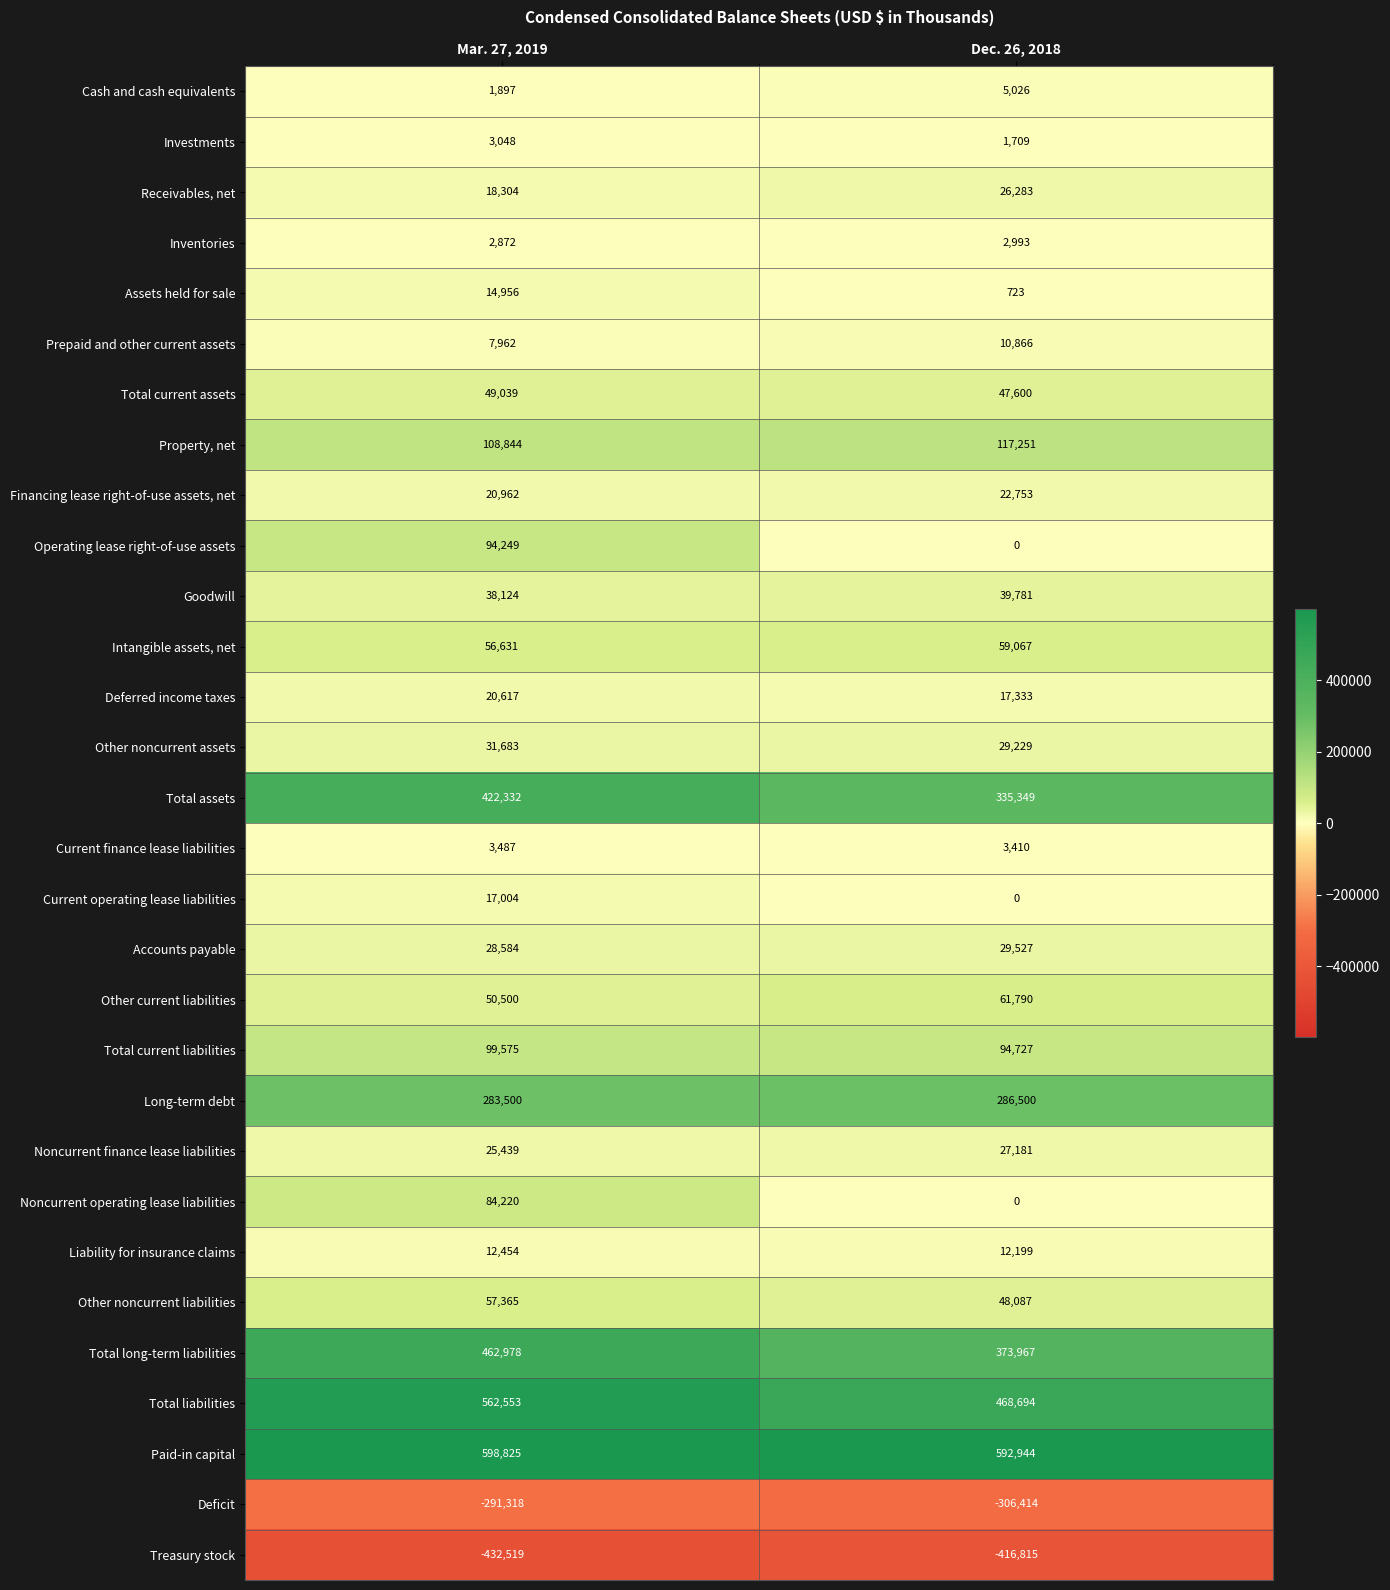

Count the number of categories in the chart.

2